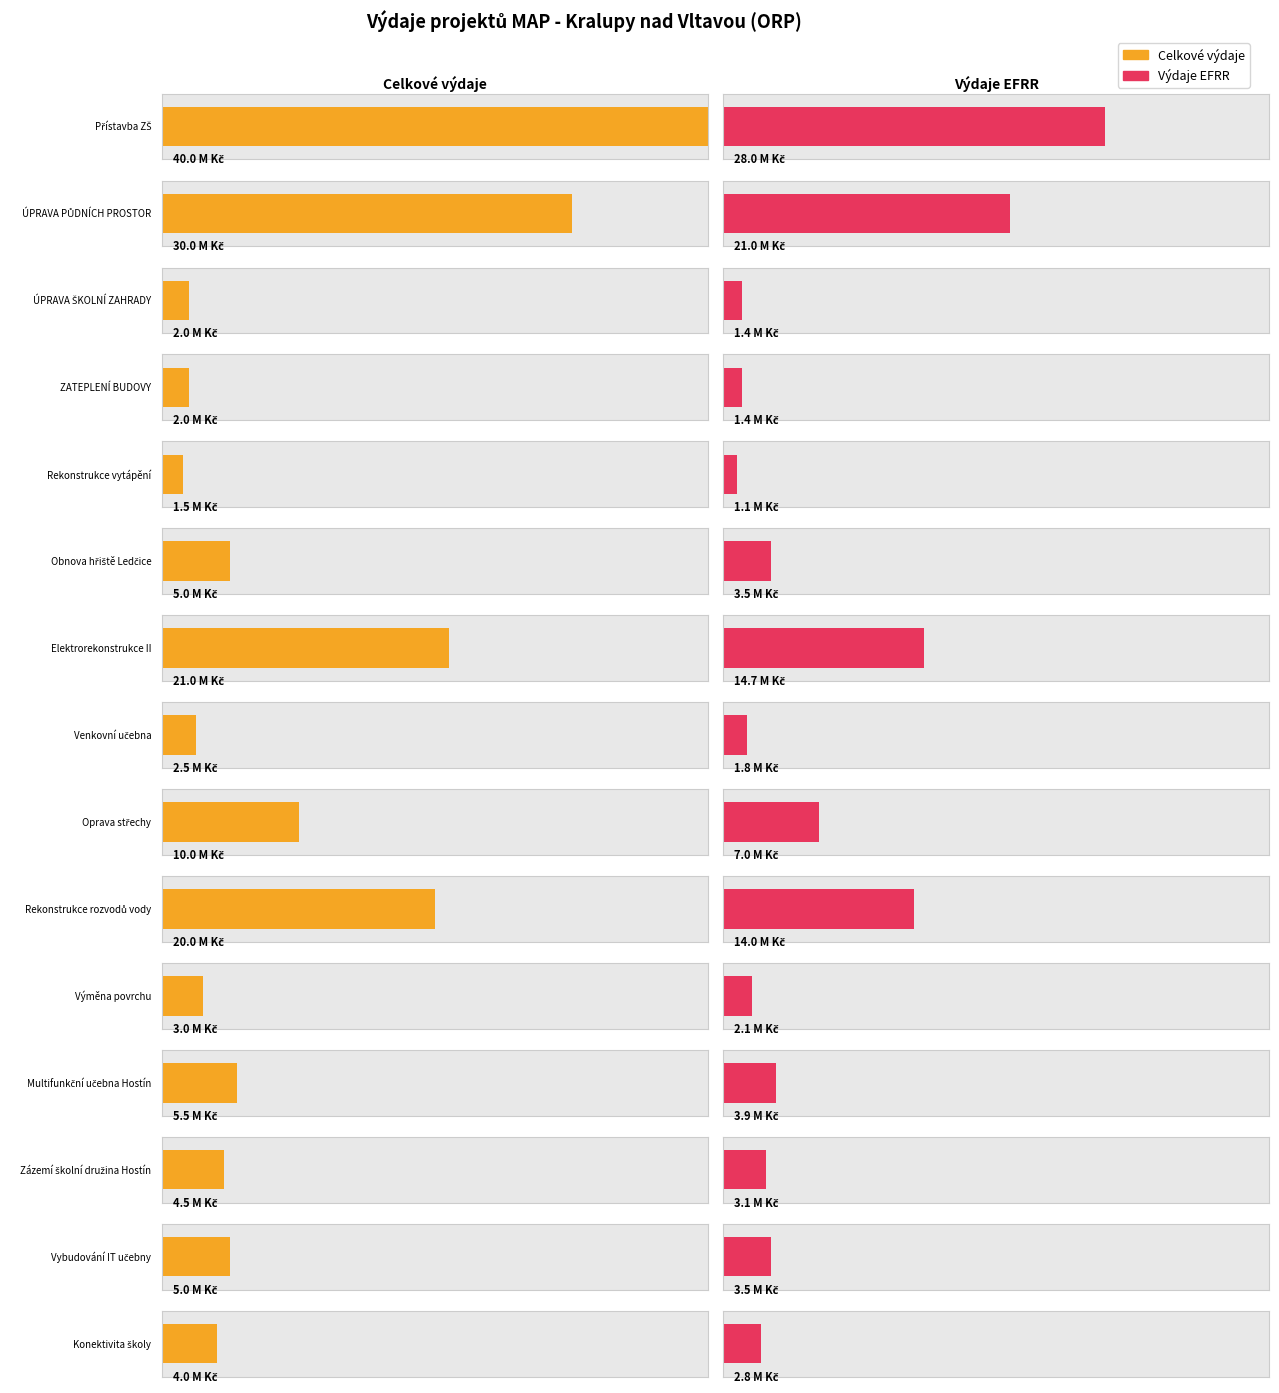

What is the approximate value of vydaje_EFRR at ÚPRAVA ŠKOLNÍ ZAHRADY?

1400000